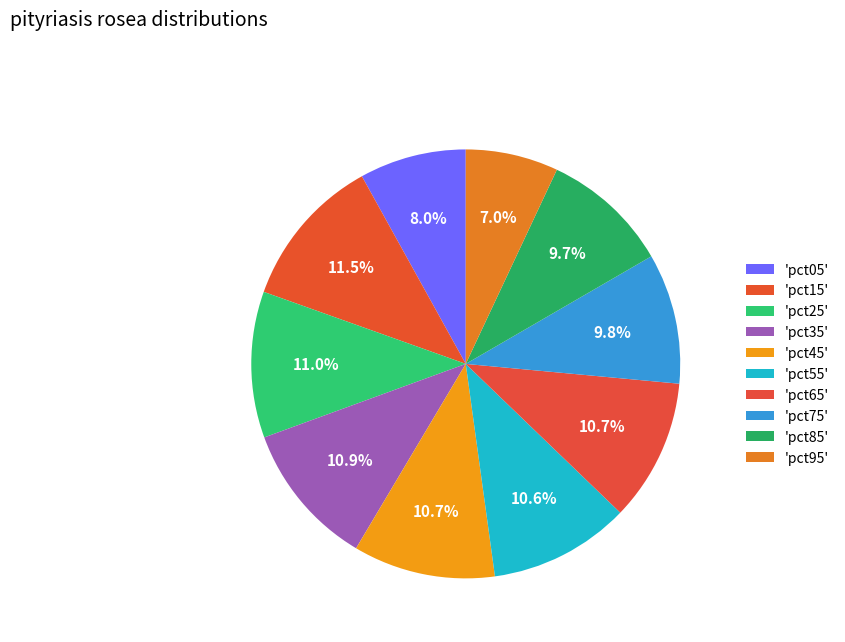

How many slices are in this pie chart?

10